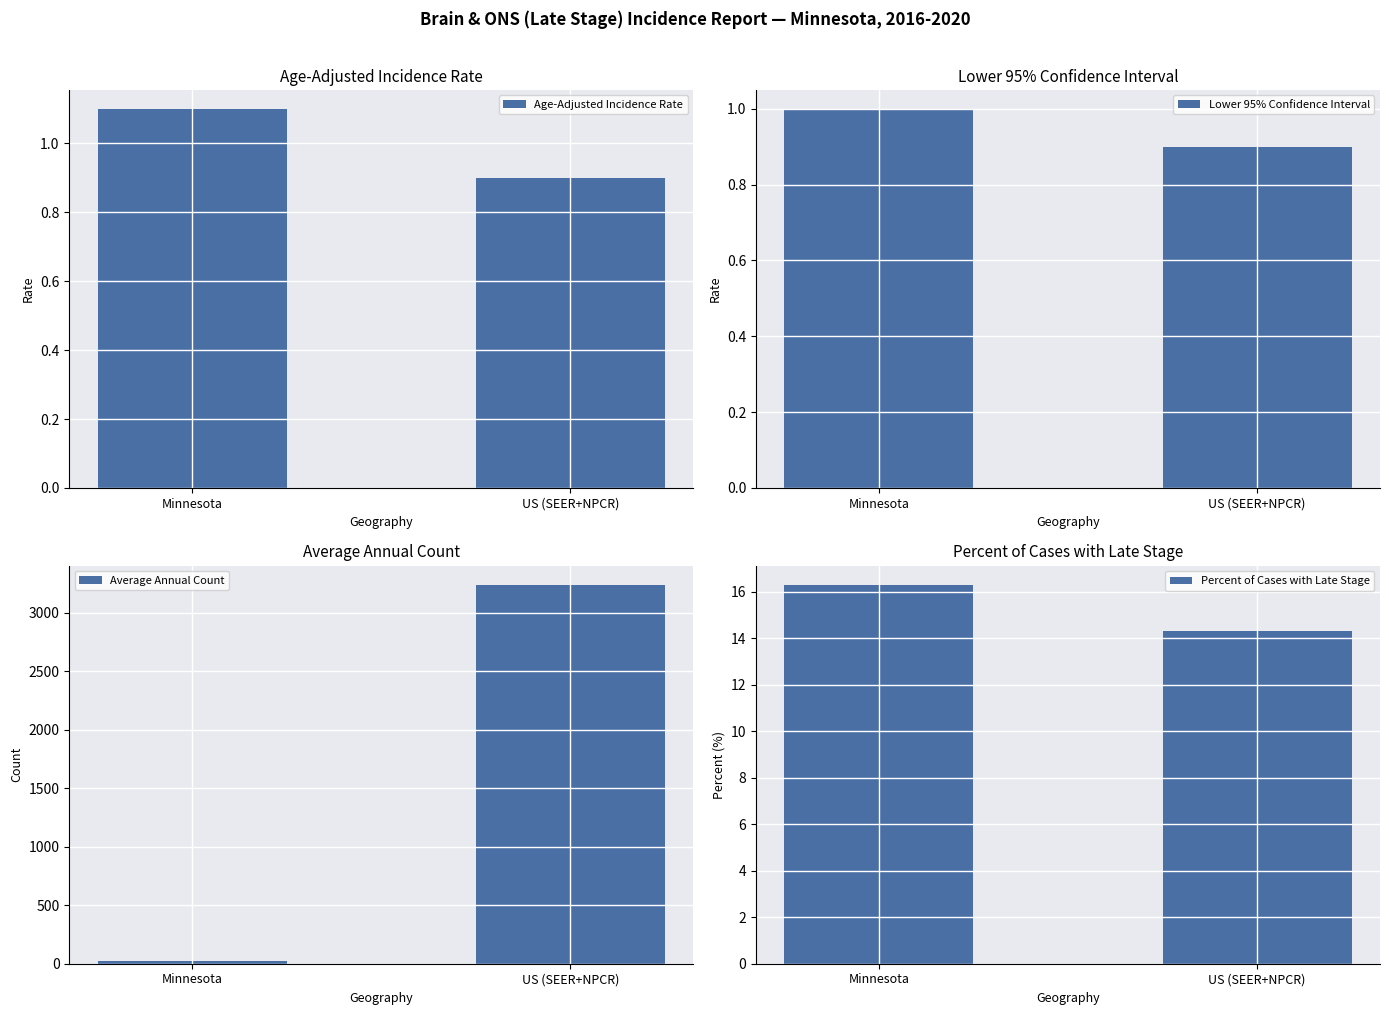

Which has a higher value, Minnesota or US (SEER+NPCR)?

Minnesota